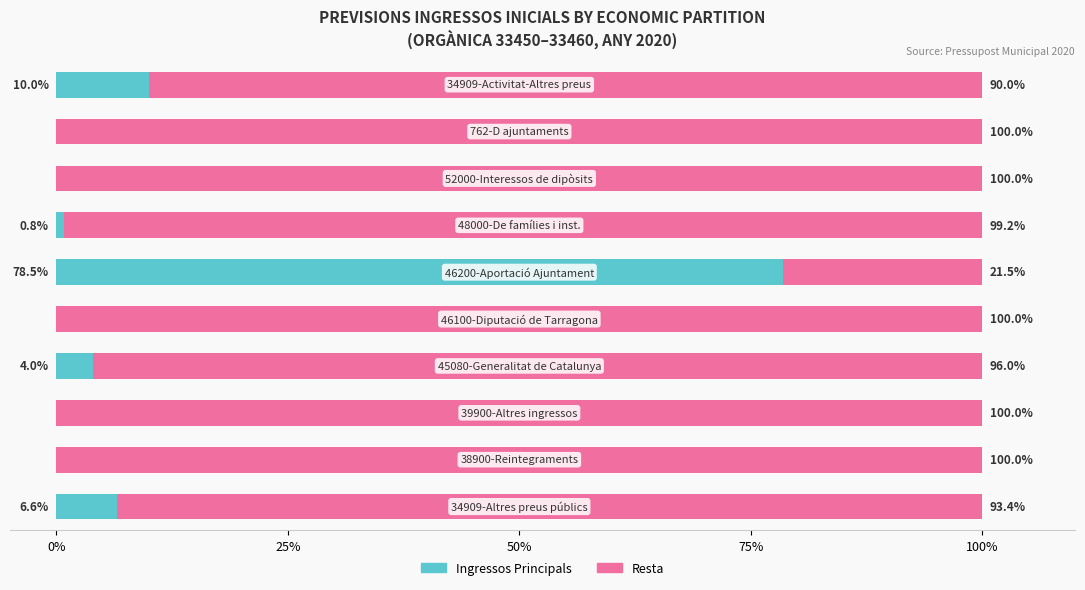

What is the sum of all Ingressos Principals values?

99.9